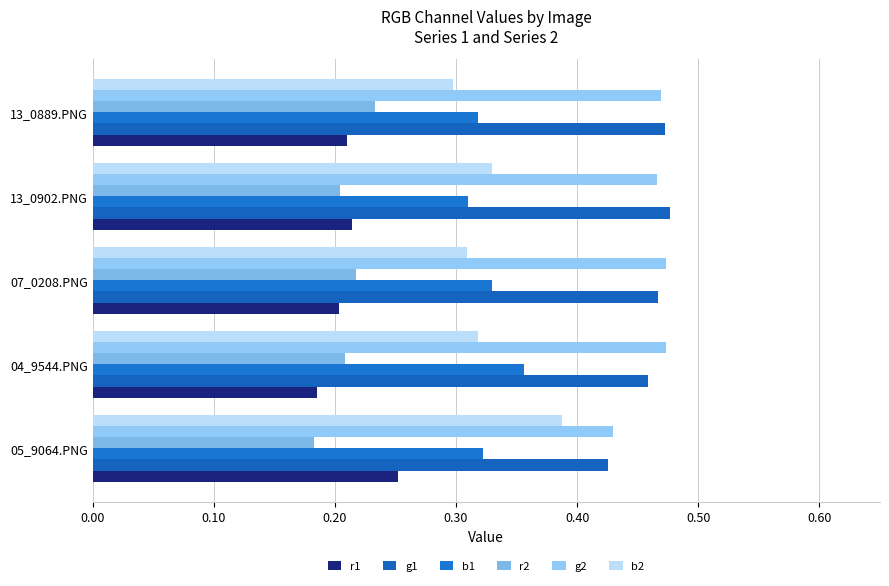

What are all the series names shown in the legend?

r1, g1, b1, r2, g2, b2